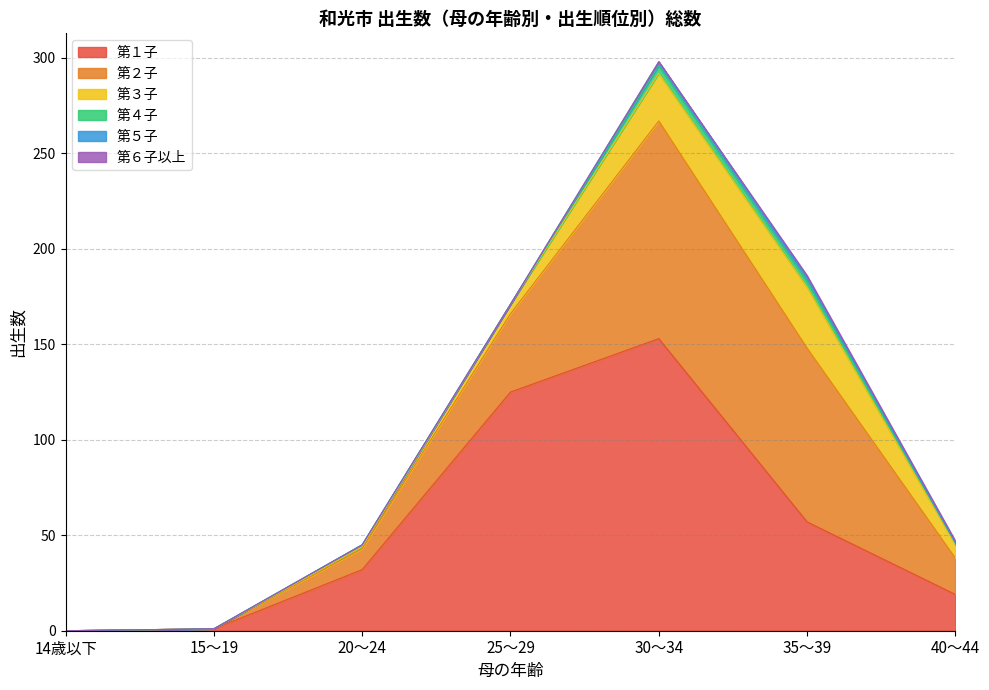

Reading left to right, list all the values displayed in this chart.

第１子: 0	1	32	125	153	57	19
第２子: 0	0	11	41	114	91	19
第３子: 0	0	1	5	25	32	7
第４子: 0	0	1	0	4	3	1
第５子: 0	0	0	0	2	2	0
第６子以上: 0	0	0	0	0	1	1